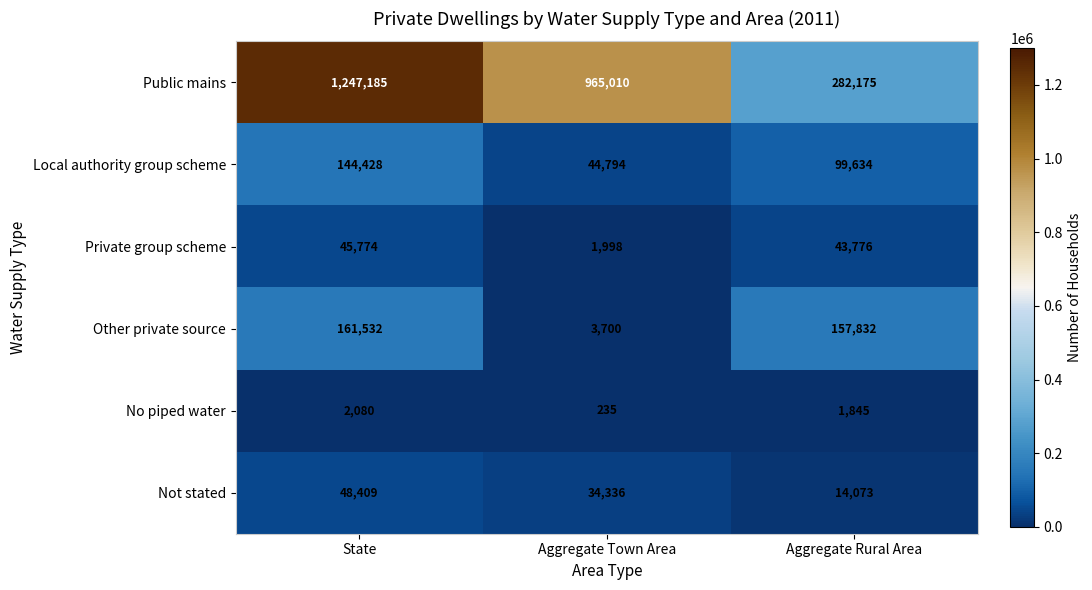

What is the maximum value for No piped water?

2080